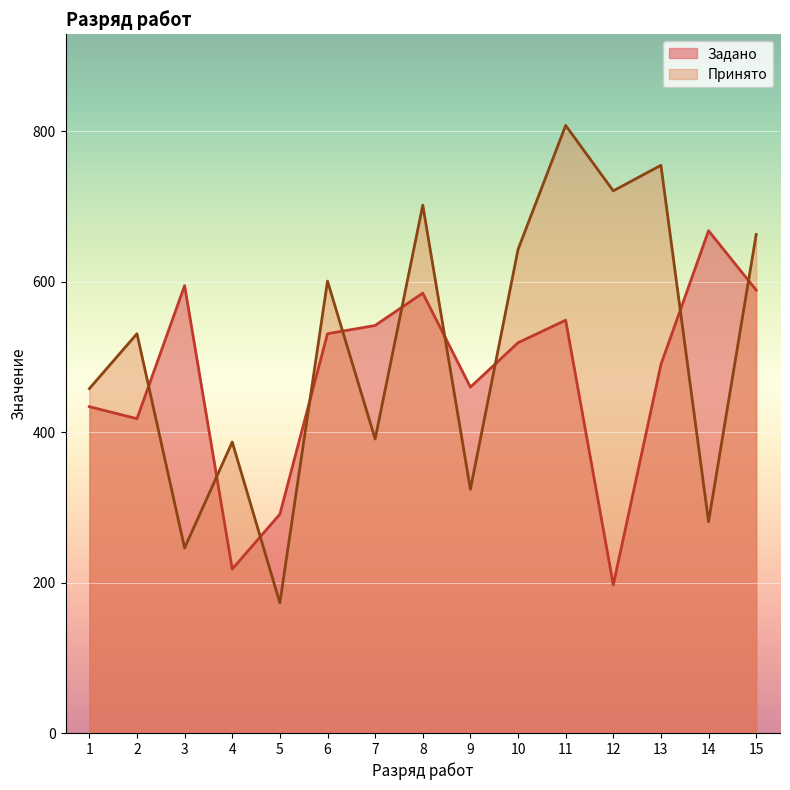

Which series ends up on top after the final intersection of Принято and Задано?

Принято